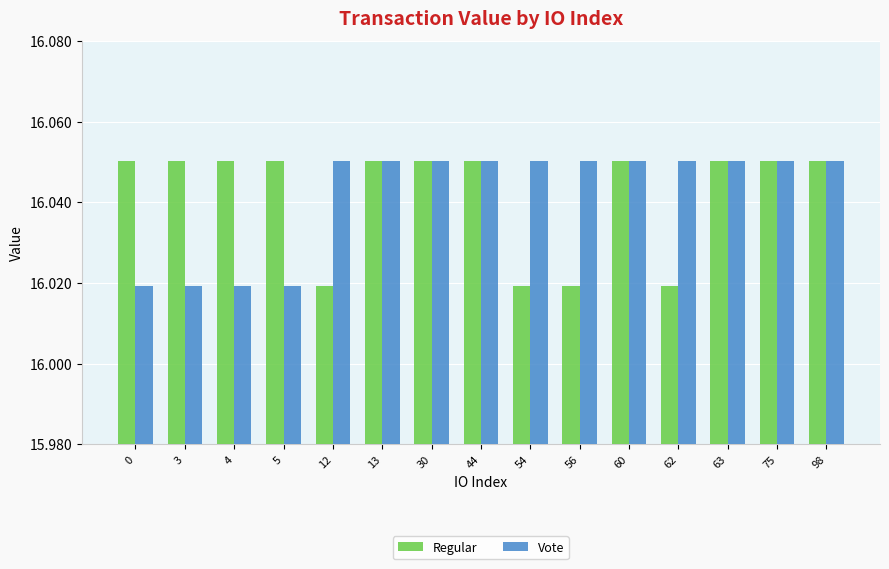

How many series are shown in this chart?

2